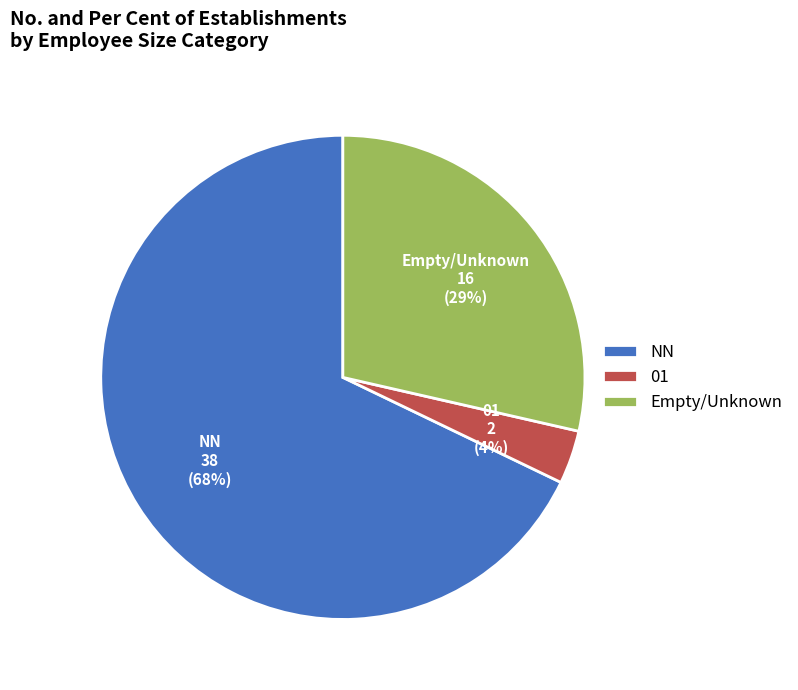

Between 01 and Empty/Unknown, which is larger?

Empty/Unknown